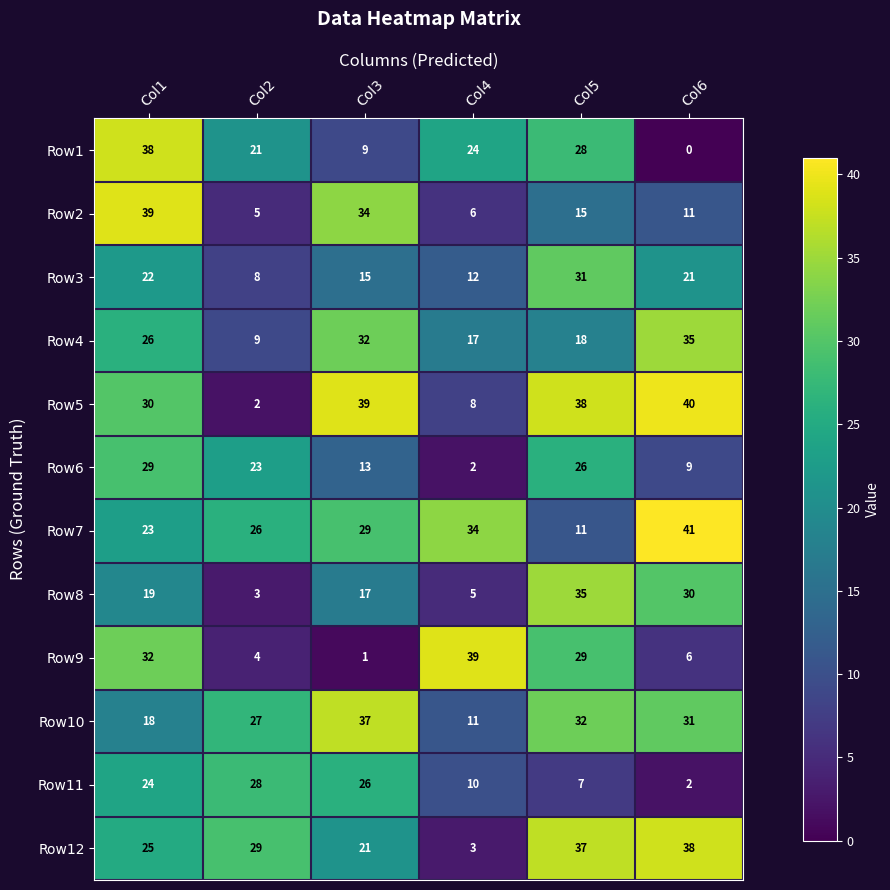

What is the difference between the second highest and second lowest values in the Row8 series?

25